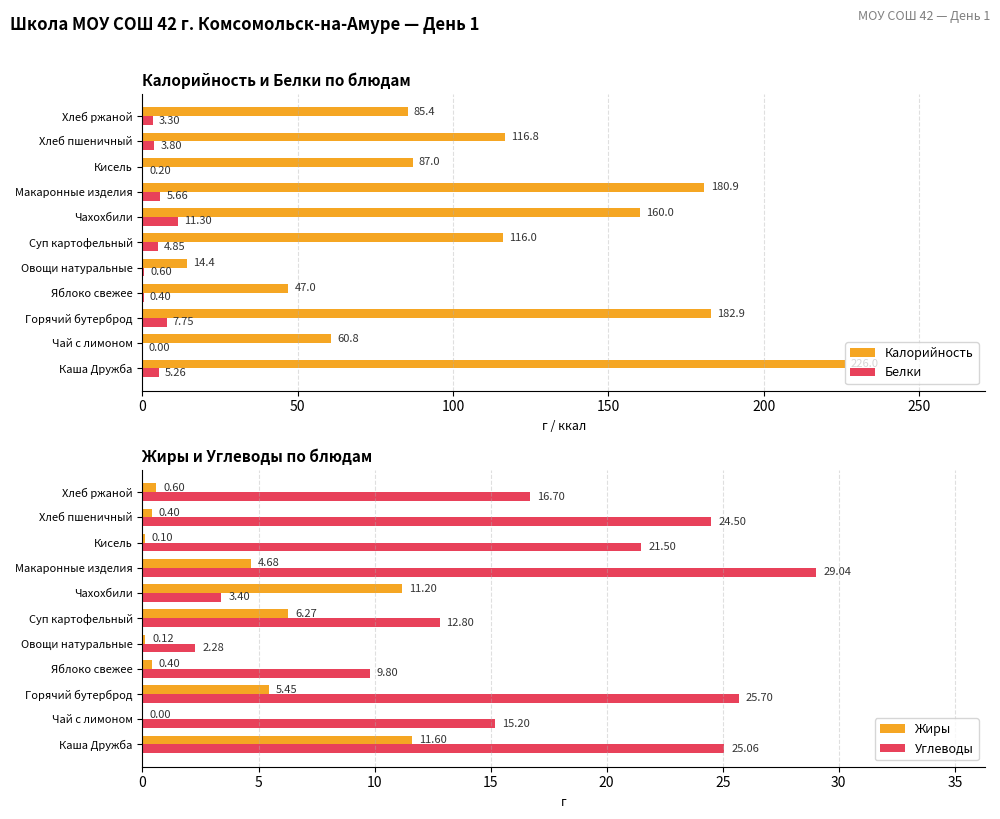

What value does the Белки series have at Хлеб пшеничный?

3.8